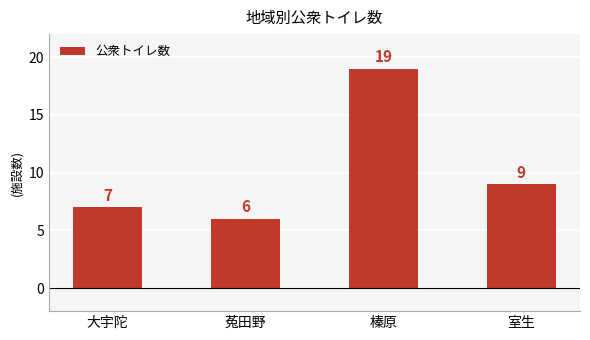

What is the label of the 4th bar from the left?

室生